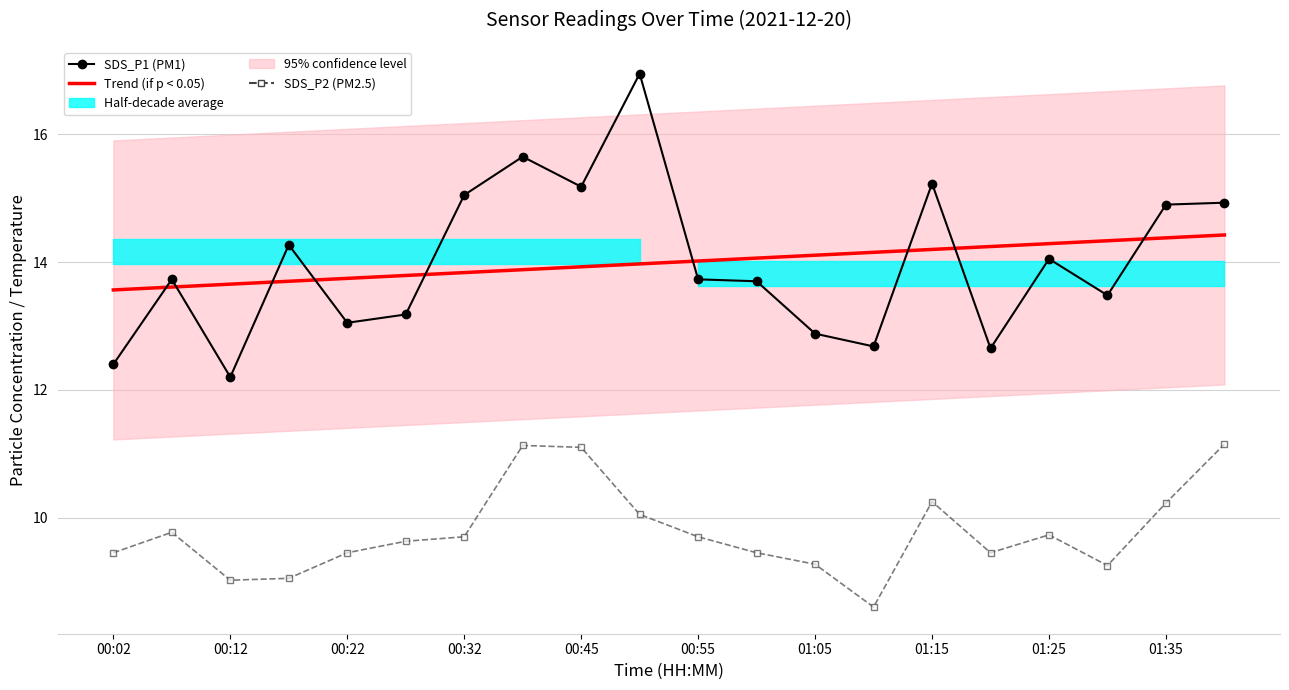

Reading left to right, what are all the values shown in this chart?

Trend (if p < 0.05): 13.6	13.6	13.7	13.7	13.7	13.8	13.8	13.9	13.9	14.0	14.0	14.1	14.1	14.2	14.2	14.2	14.3	14.3	14.4	14.4
SDS_P1 (PM1): 12.4	13.7	12.2	14.3	13.1	13.2	15.1	15.7	15.2	16.9	13.7	13.7	12.9	12.7	15.2	12.7	14.1	13.5	14.9	14.9
SDS_P2 (PM2.5): 9.4	9.8	9.0	9.1	9.4	9.6	9.7	11.1	11.1	10.1	9.7	9.4	9.3	8.6	10.2	9.4	9.7	9.2	10.2	11.2